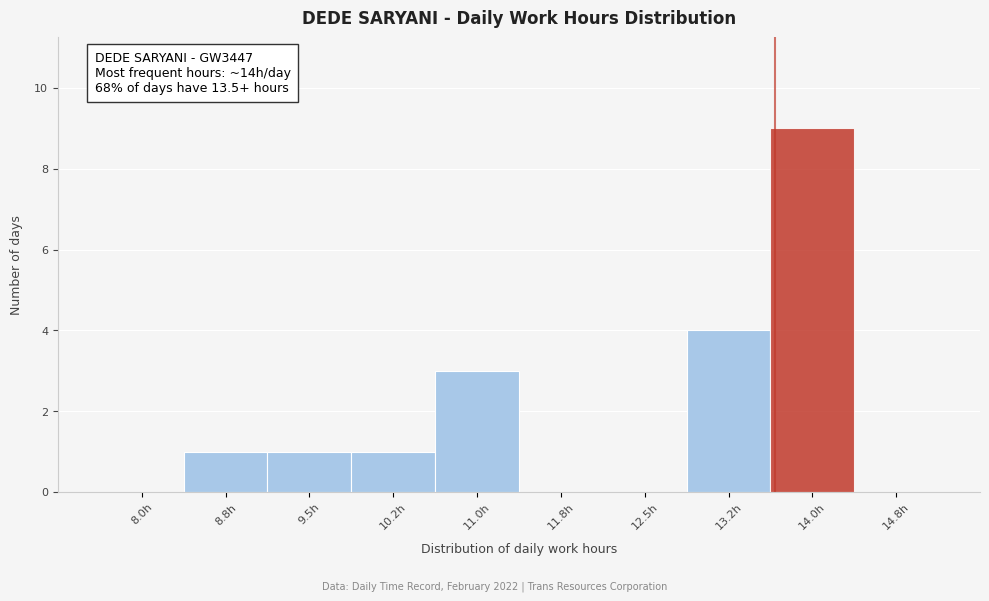

Reading left to right, what are all the values shown in this chart?

8.0h=0	8.8h=1	9.5h=1	10.2h=1	11.0h=3	11.8h=0	12.5h=0	13.2h=4	14.0h=9	14.8h=0